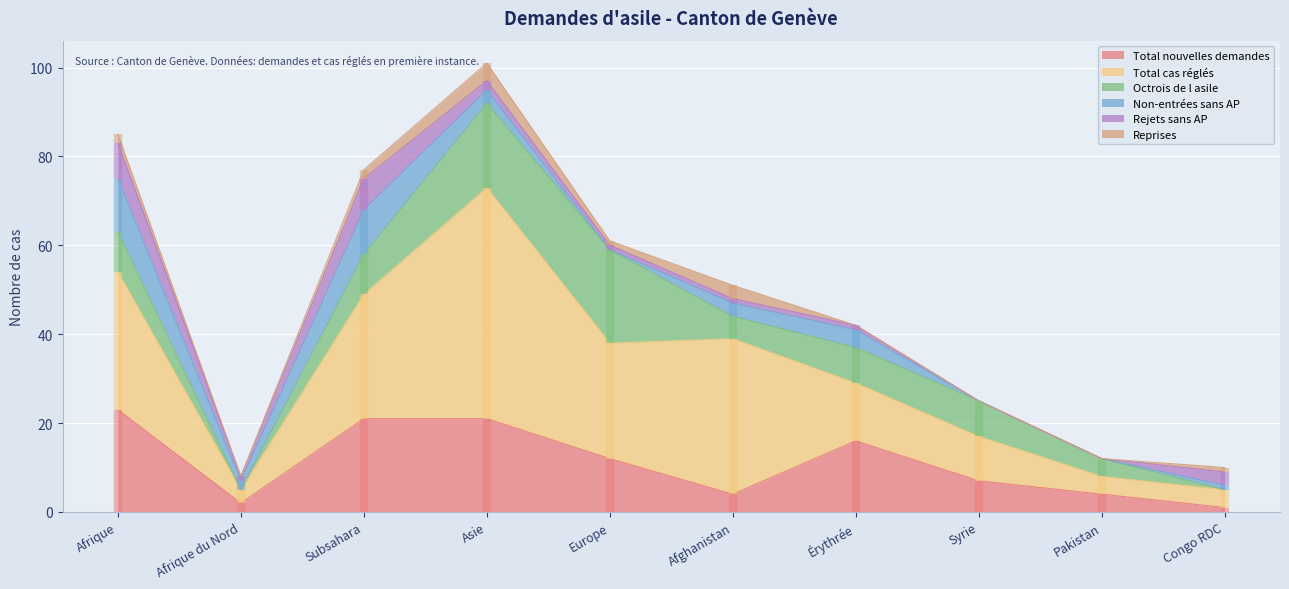

What is the difference between the maximum and minimum values in the Total cas réglés series?

49